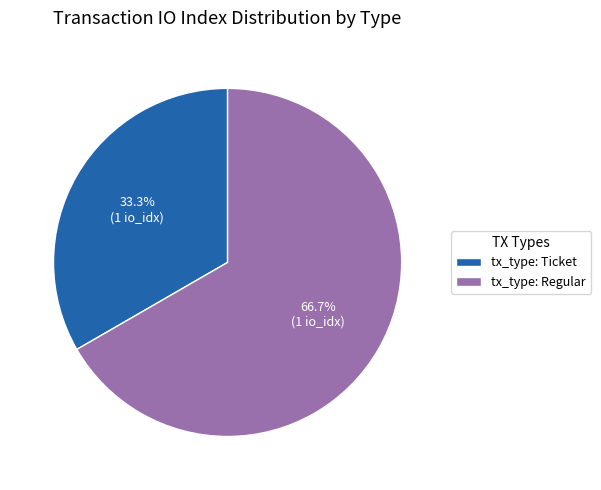

What is the ratio of the value at tx_type: Ticket to the value at tx_type: Regular?

0.5